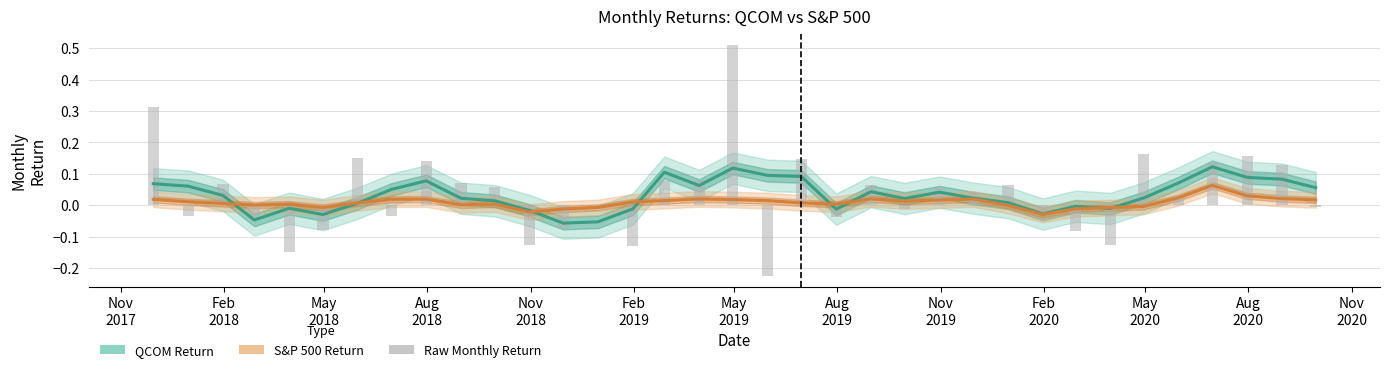

Reading left to right, list all the values displayed in this chart.

QCOM Return (smoothed): 0.1	0.1	0.0	-0.0	-0.0	-0.0	0.0	0.1	0.1	0.0	0.0	-0.0	-0.1	-0.1	-0.0	0.1	0.1	0.1	0.1	0.1	-0.0	0.0	0.0	0.0	0.0	0.0	-0.0	-0.0	-0.0	0.0	0.1	0.1	0.1	0.1	0.1
S&P 500 Return (smoothed): 0.0	0.0	0.0	0.0	0.0	-0.0	0.0	0.0	0.0	0.0	0.0	-0.0	-0.0	-0.0	0.0	0.0	0.0	0.0	0.0	0.0	0.0	0.0	0.0	0.0	0.0	-0.0	-0.0	-0.0	-0.0	-0.0	0.0	0.1	0.0	0.0	0.0
QCOM Monthly Return: 0.3	-0.0	0.1	-0.0	-0.1	-0.1	0.2	-0.0	0.1	0.1	0.1	-0.1	-0.1	-0.0	-0.1	0.1	0.1	0.5	-0.2	0.1	-0.0	0.1	-0.0	0.1	0.0	0.1	-0.0	-0.1	-0.1	0.2	0.0	0.1	0.2	0.1	-0.0